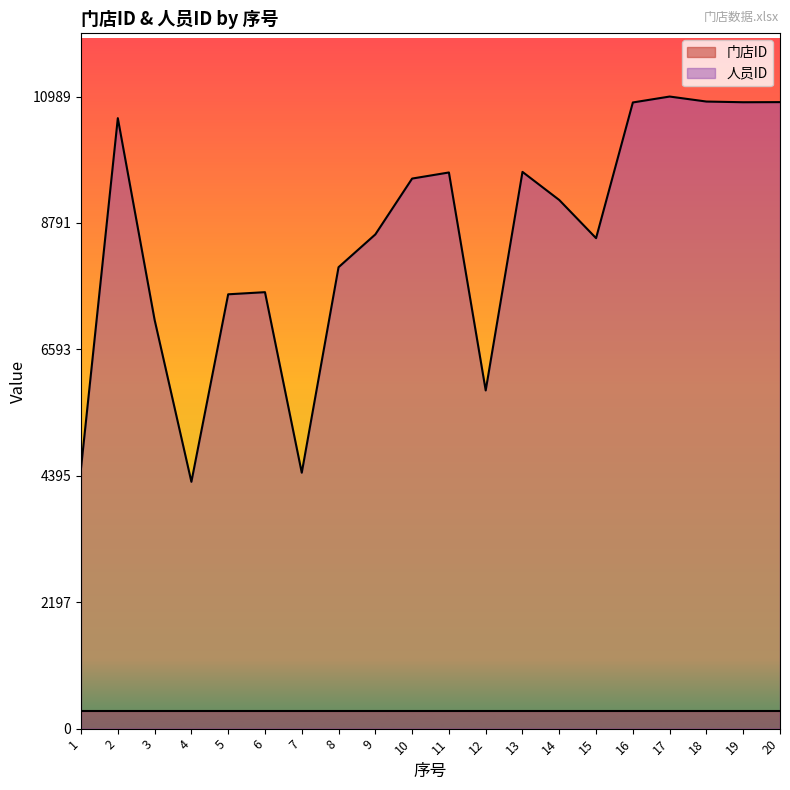

Between 8 and 6, which is larger?

8